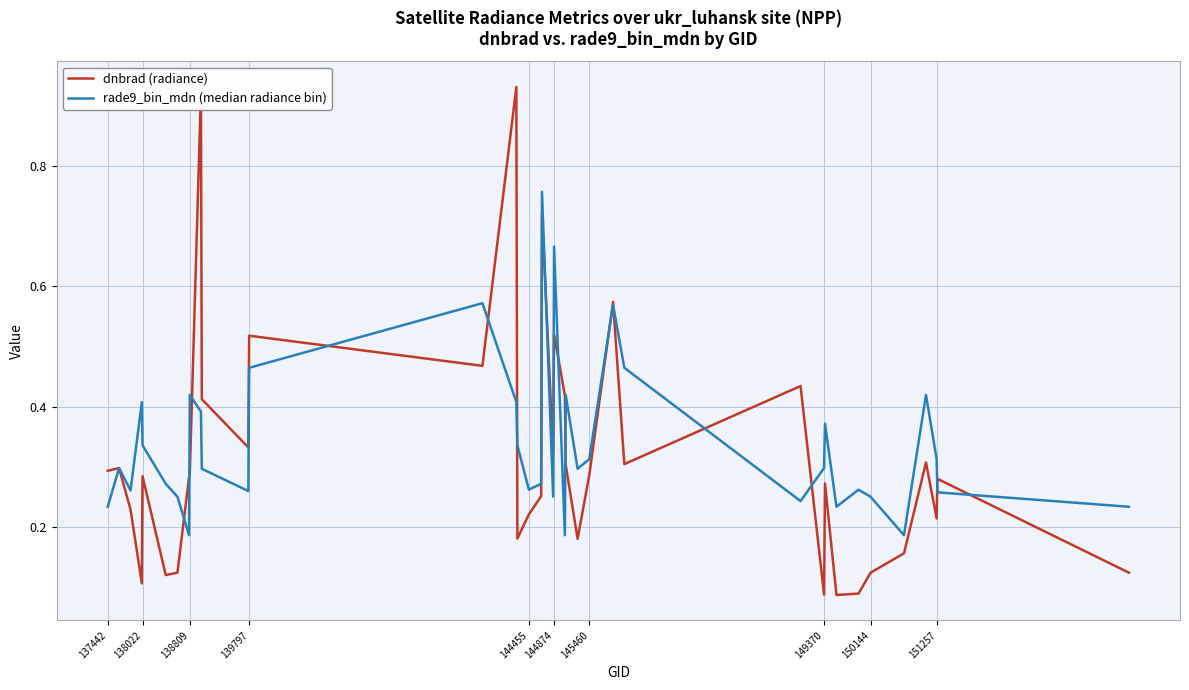

List the series in order of their peak value, lowest first.

rade9_bin_mdn (median radiance bin), dnbrad (radiance)